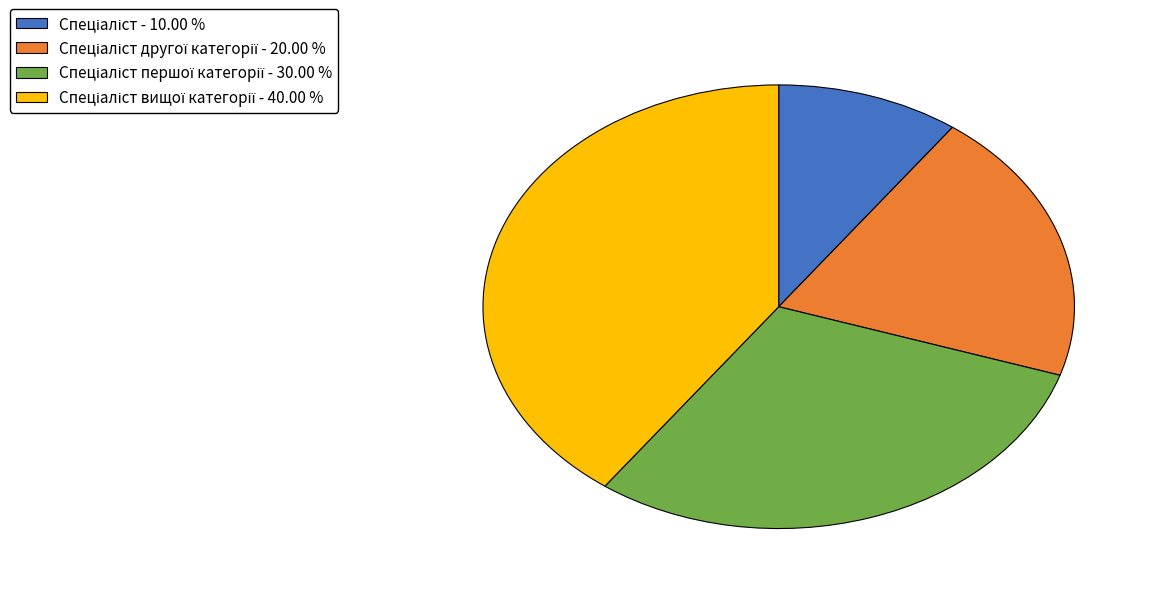

Is there any slice that represents more than half of the pie?

No